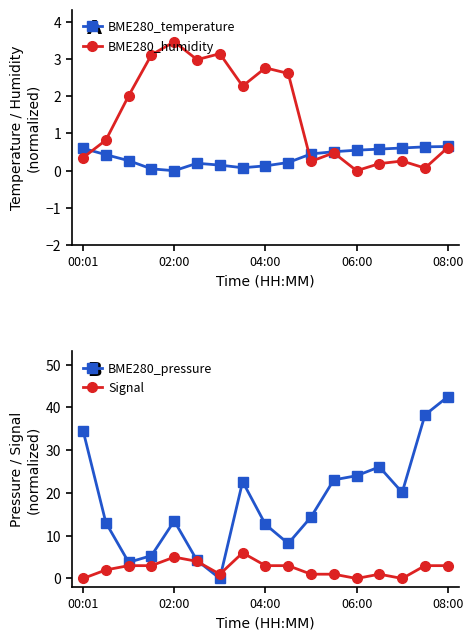

What is the value of the BME280_temperature point at the 1st from the left?

0.6